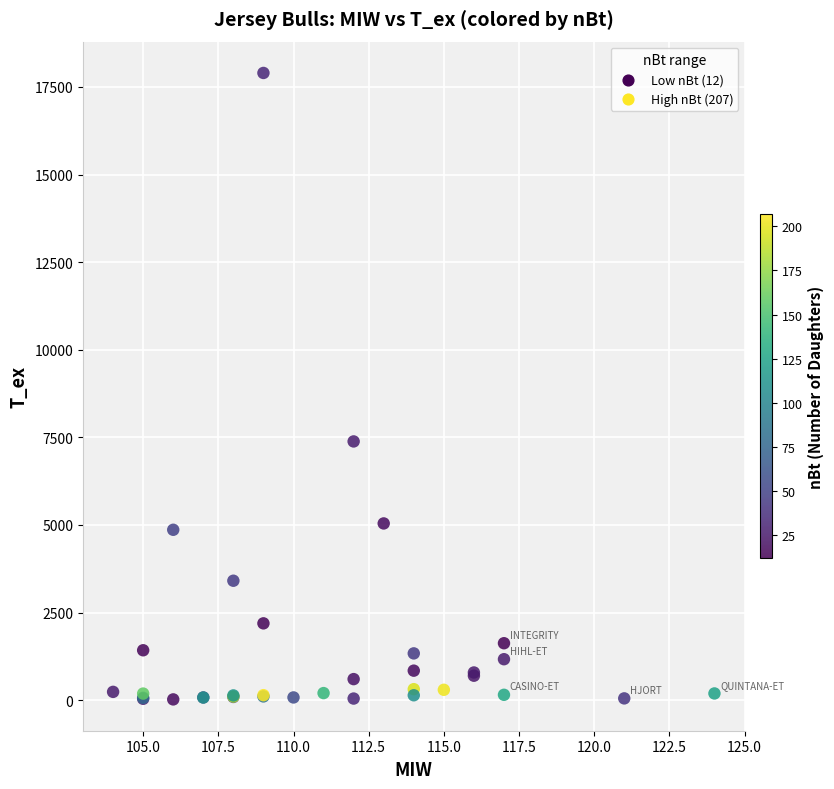

What Y value in the scatter plot is closest to 8960?

7384